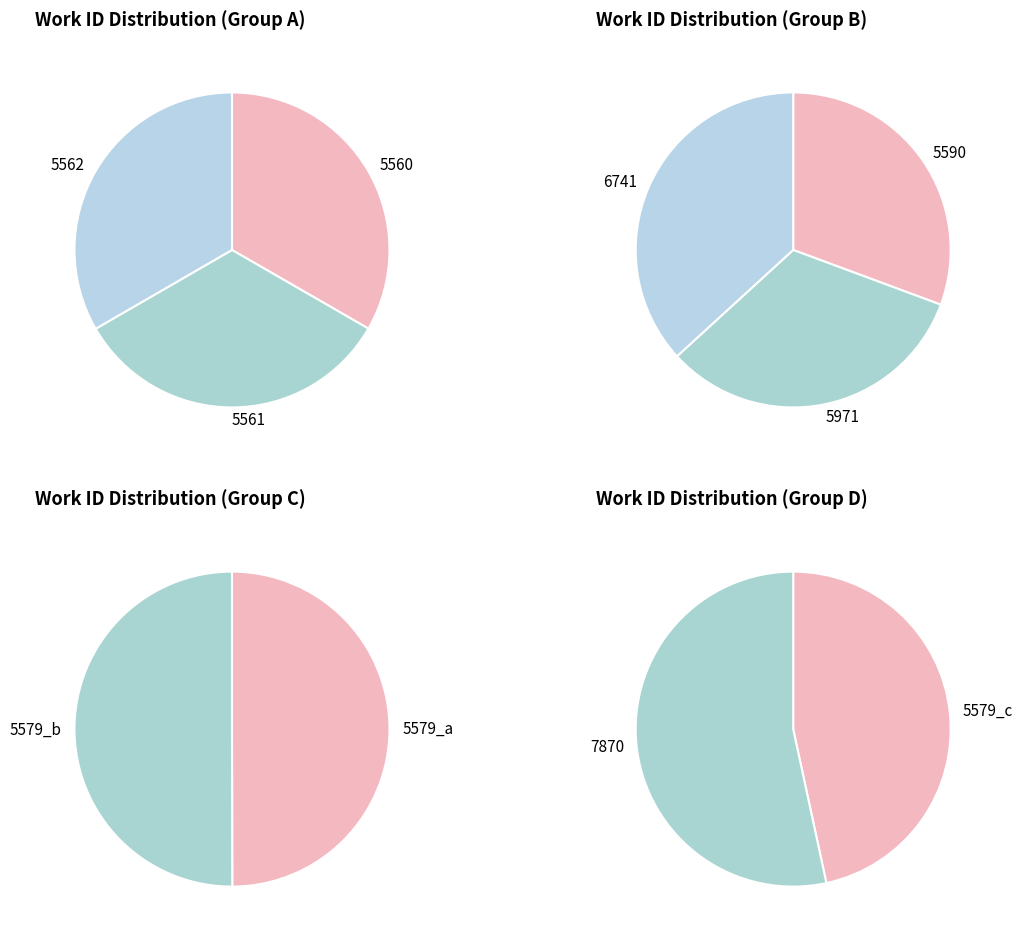

Which slice is the largest?

7870